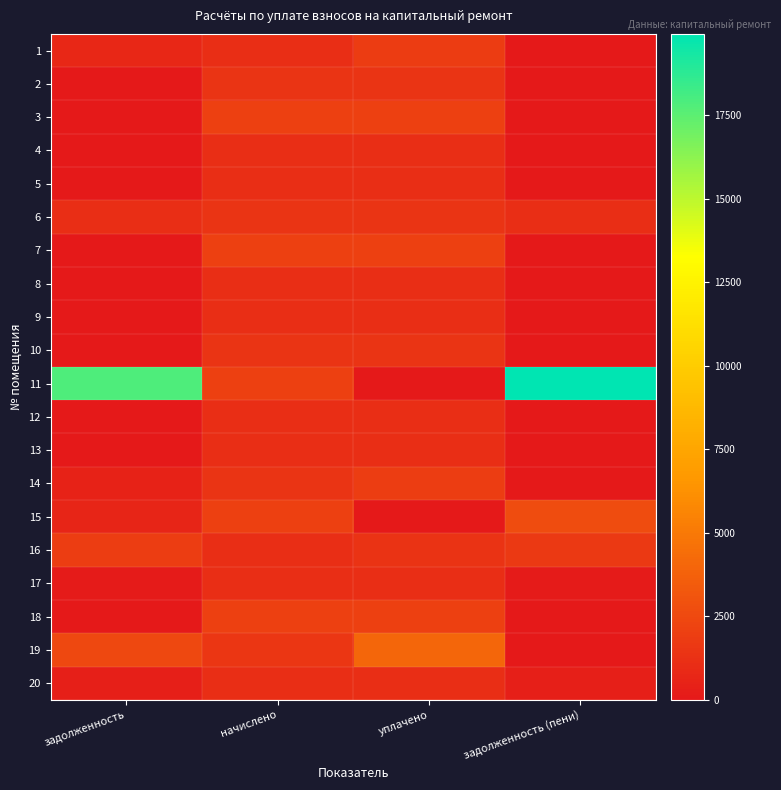

Rank the series at задолженность (пени) from highest to lowest value.

11, 15, 16, 6, 20, 17, 1, 2, 3, 4, 5, 7, 8, 9, 10, 12, 13, 14, 18, 19